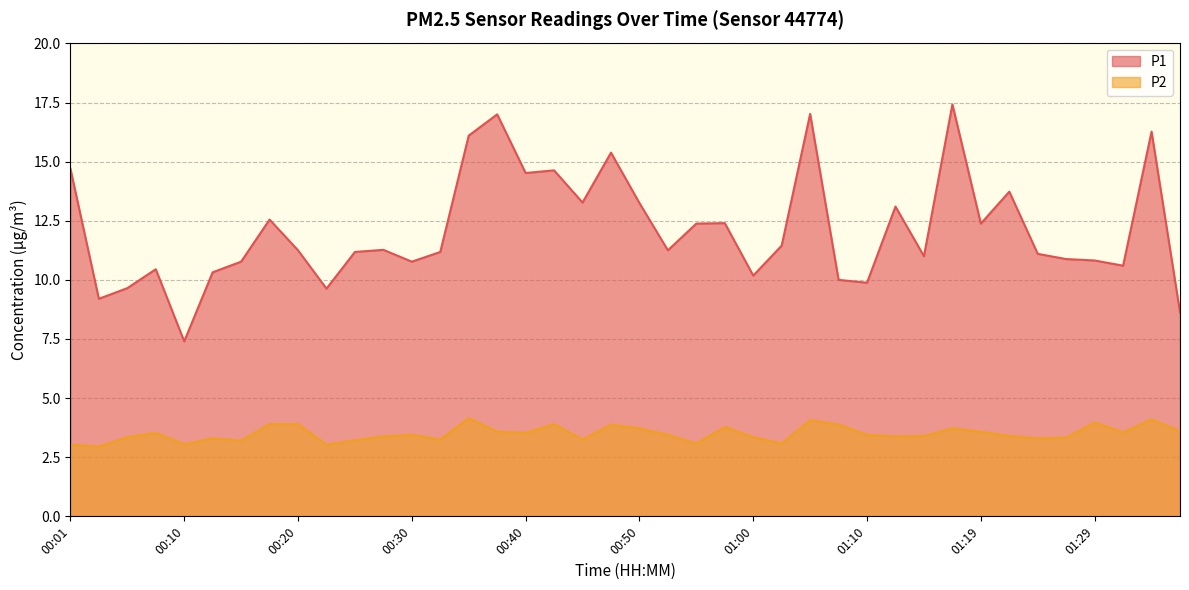

List the series in order of their overall mean, lowest first.

P2, P1